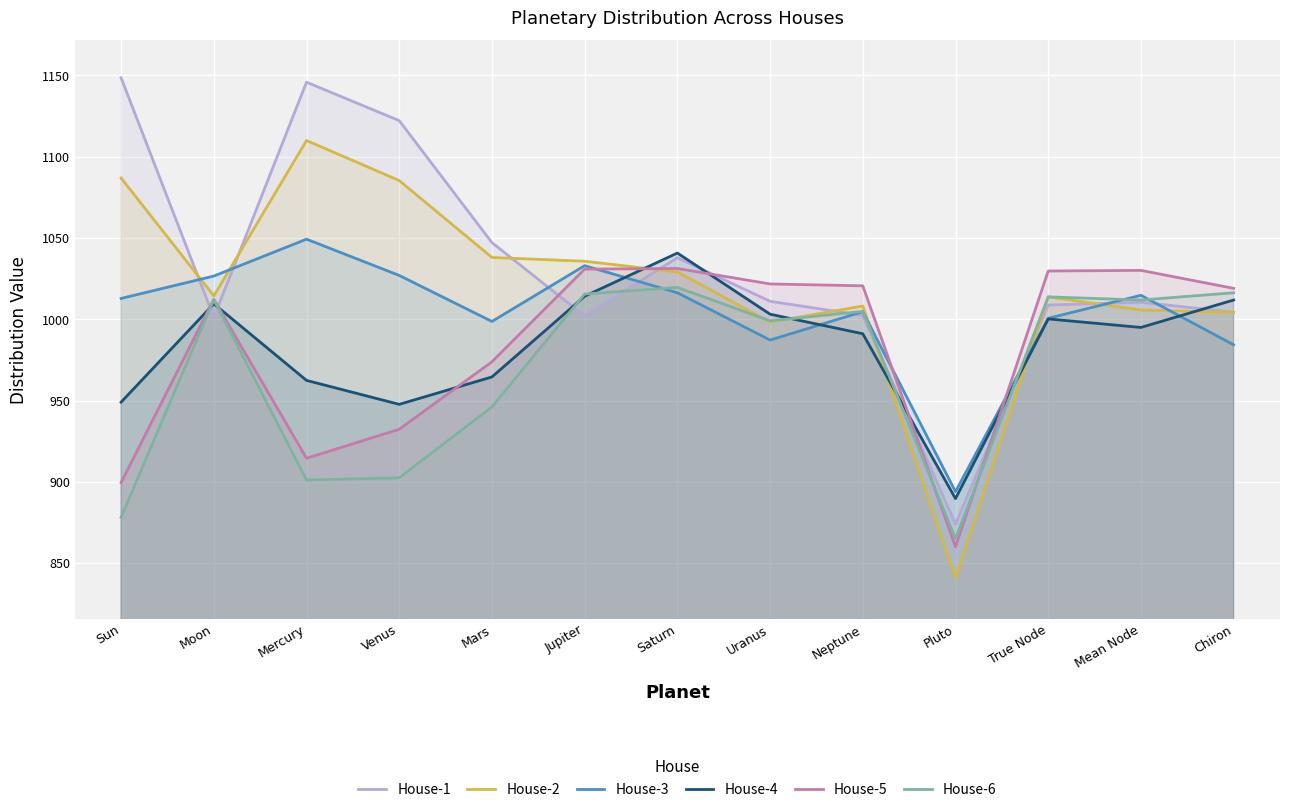

What is the label of the 3rd point from the right?

True Node